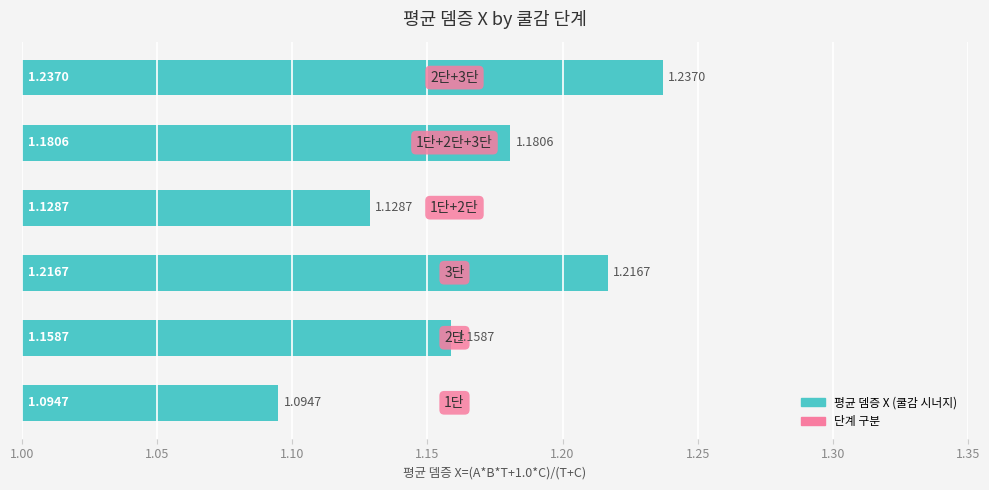

What is the sum of all values?

7.0